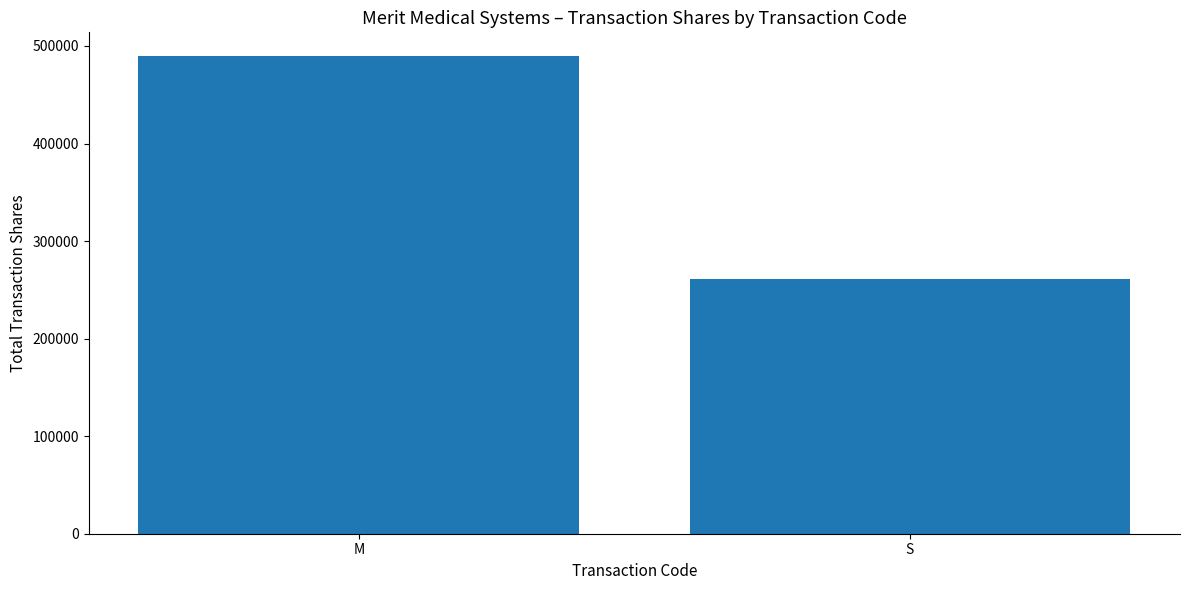

What position from the right is S?

1